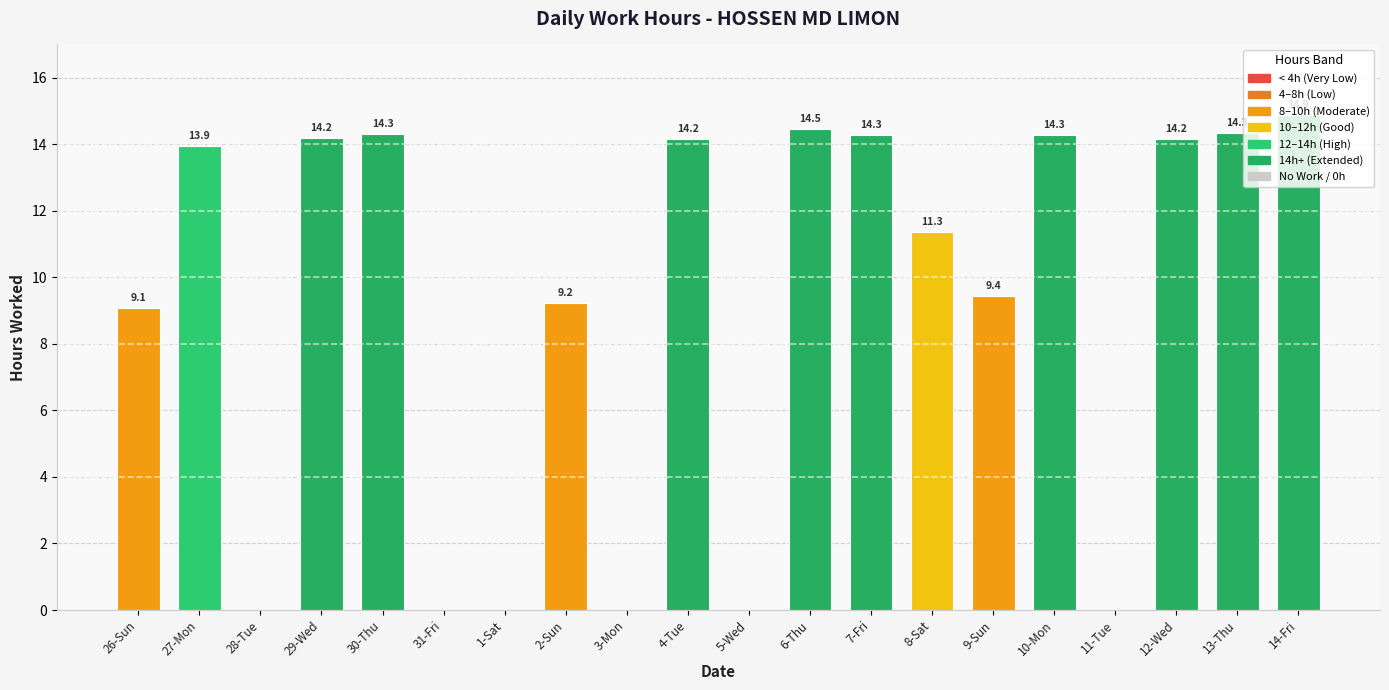

The chart shows a value of 9.1 at 26-Sun. True or false?

True